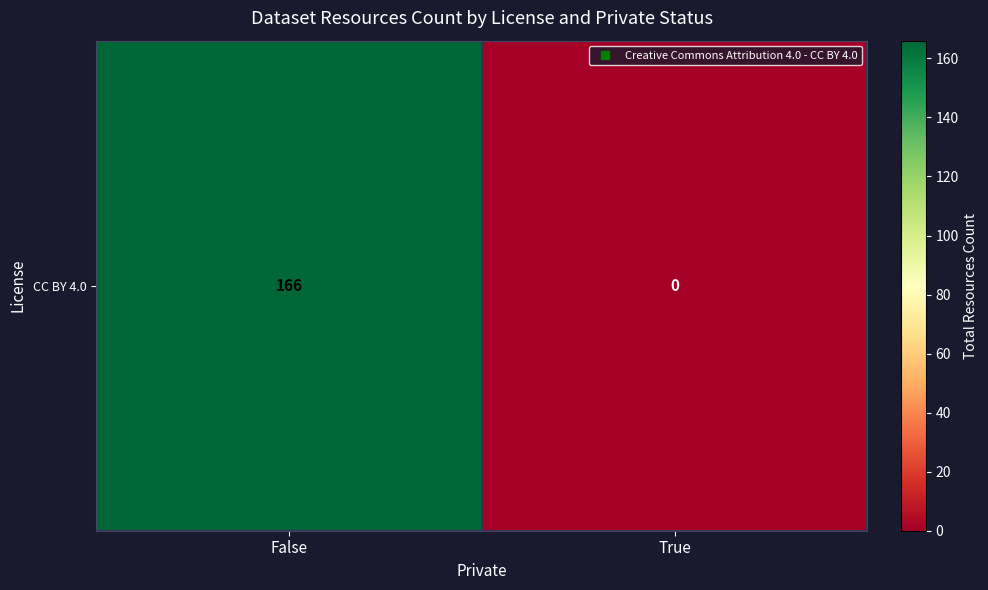

What is the maximum value shown in the chart?

166